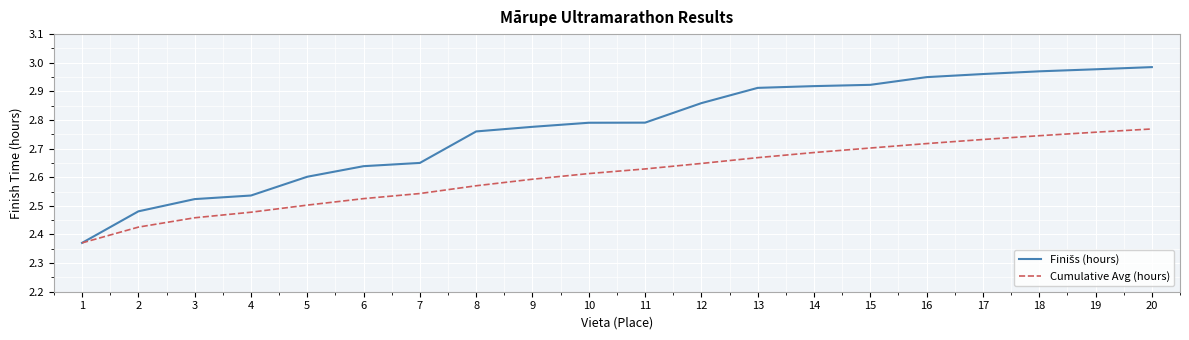

True or false: Cumulative Avg (hours) has a value of 2.6 at 8.

True